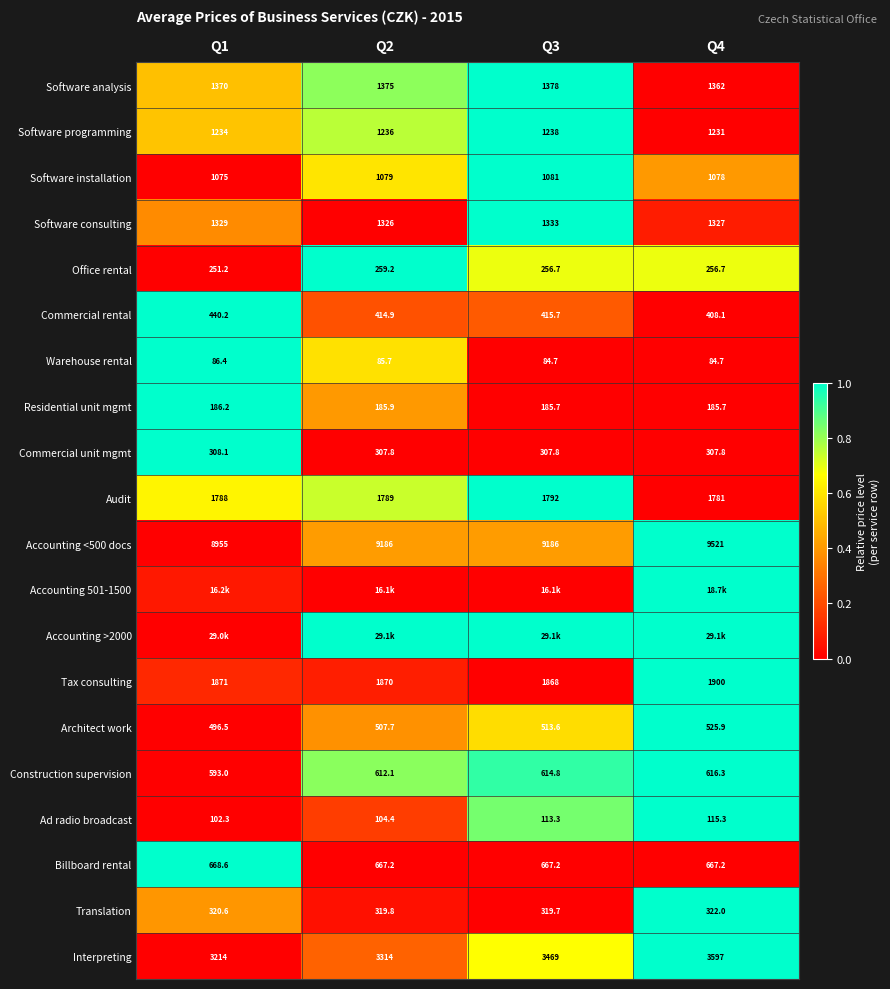

At how many categories does at least one series exceed 0?

4